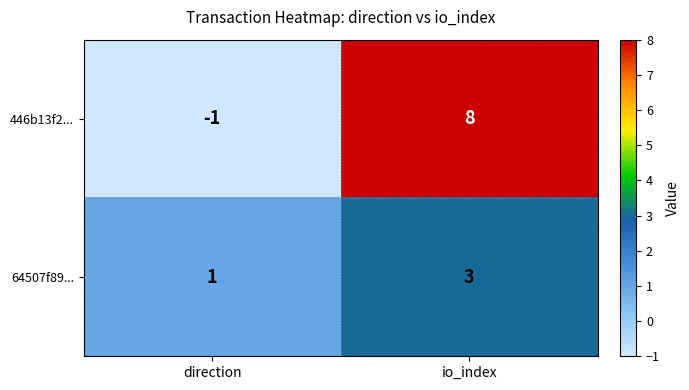

Which series has the largest total across all categories?

446b13f2...